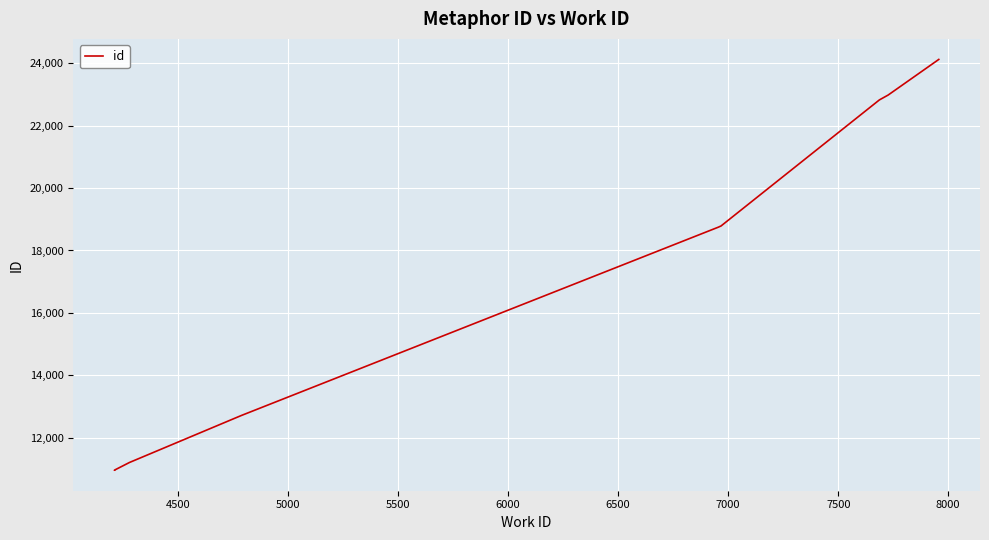

How many lines are shown in the chart?

1